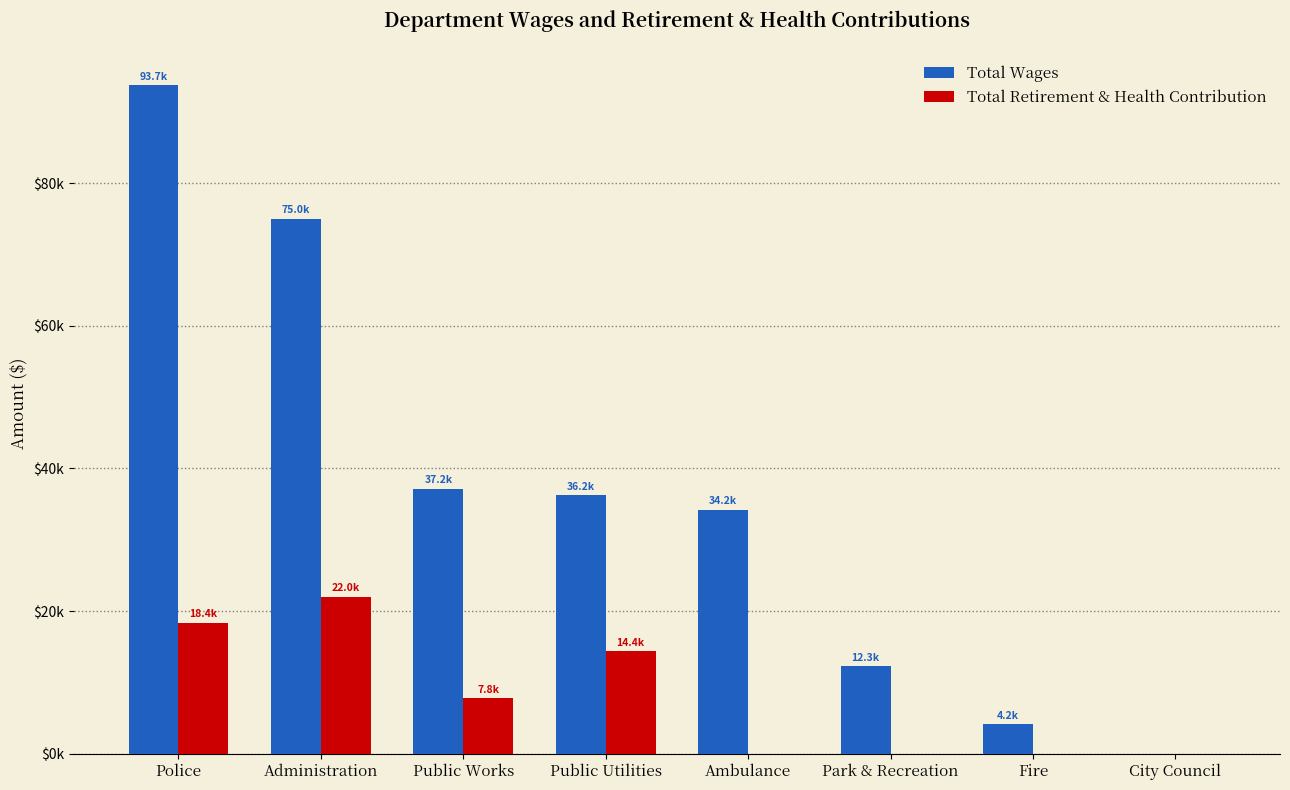

What are all the series names shown in the legend?

Total Wages, Total Retirement & Health Contribution